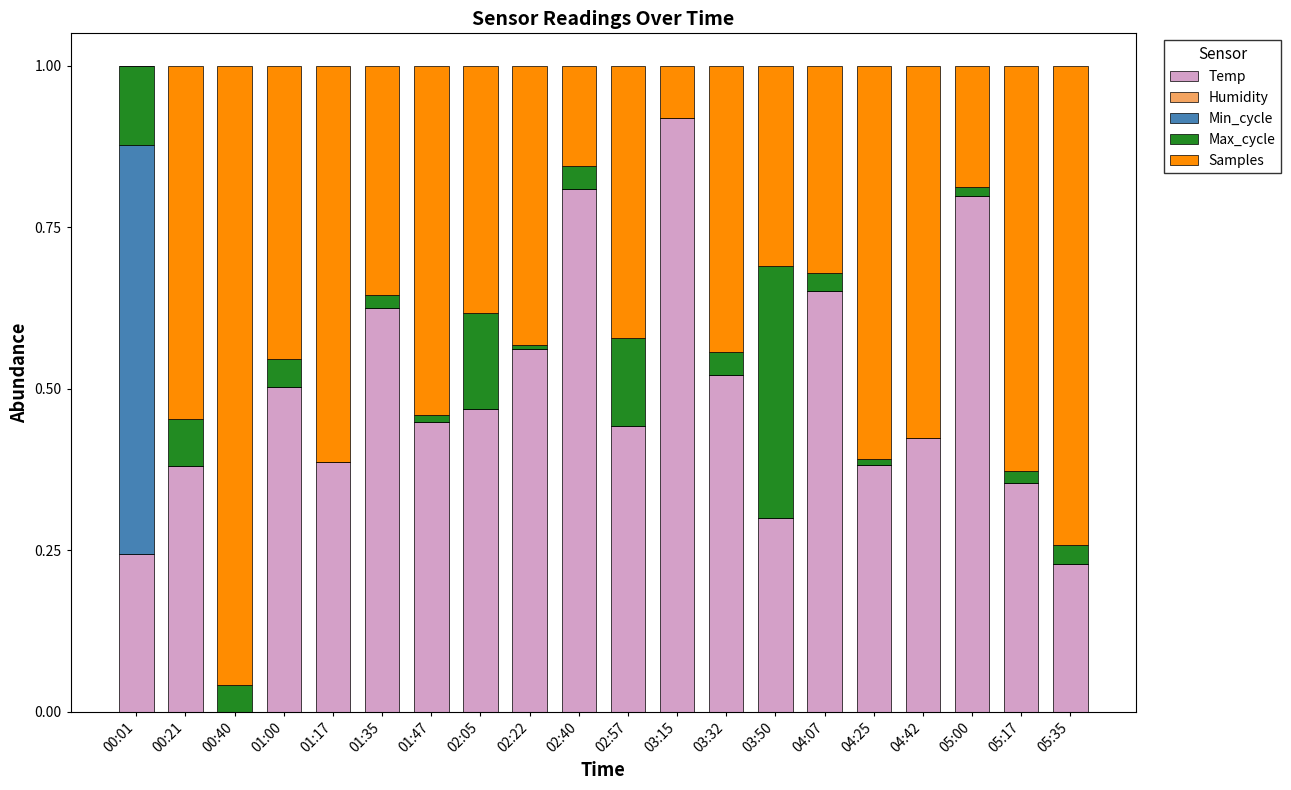

At which label does Temp reach its peak?

03:15